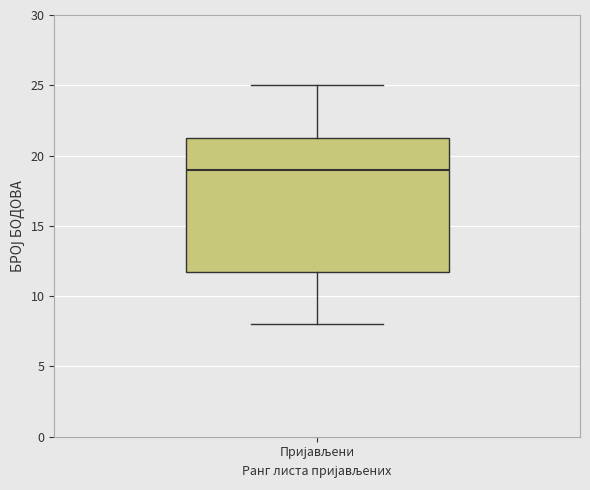

Read this box plot against the y-axis: the position of the median line, the range covered by the box, and the ends of both whiskers. The values are not printed on the chart, so give them approximately, as read against the axis.

median 19.0, box 12.0 to 21.5, whiskers 8.0 to 25.0